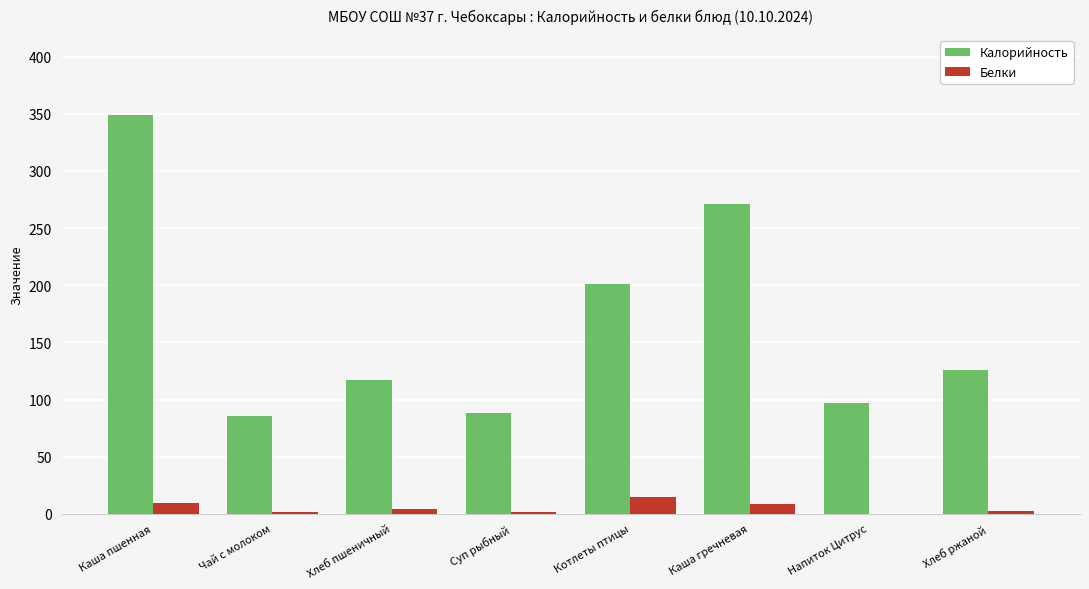

True or false: Калорийность has a value of 271.0 at Каша гречневая.

True